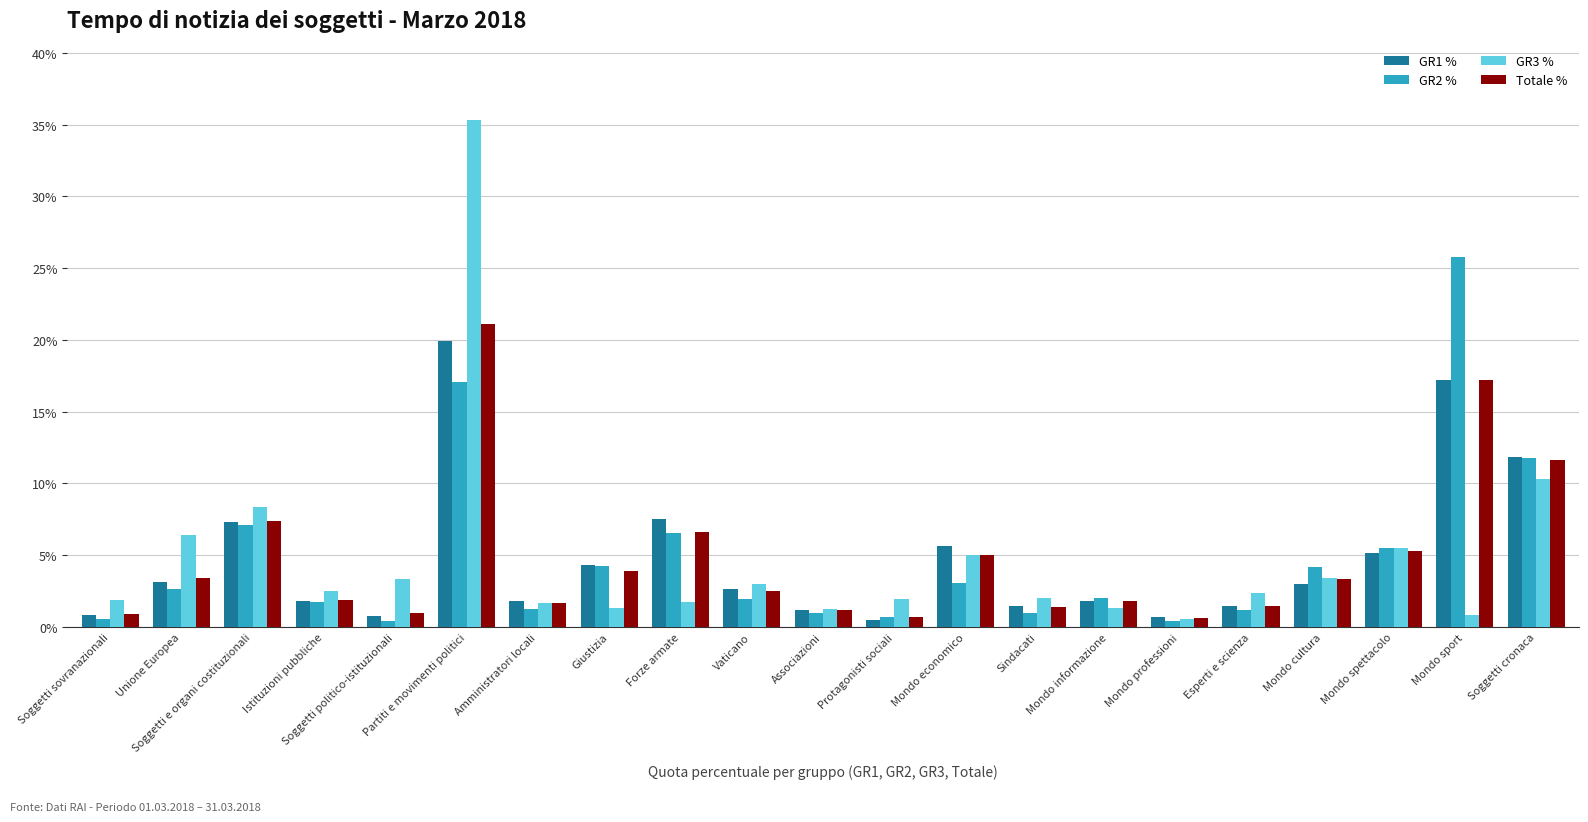

What are all the series names shown in the legend?

GR1 %, GR2 %, GR3 %, Totale %